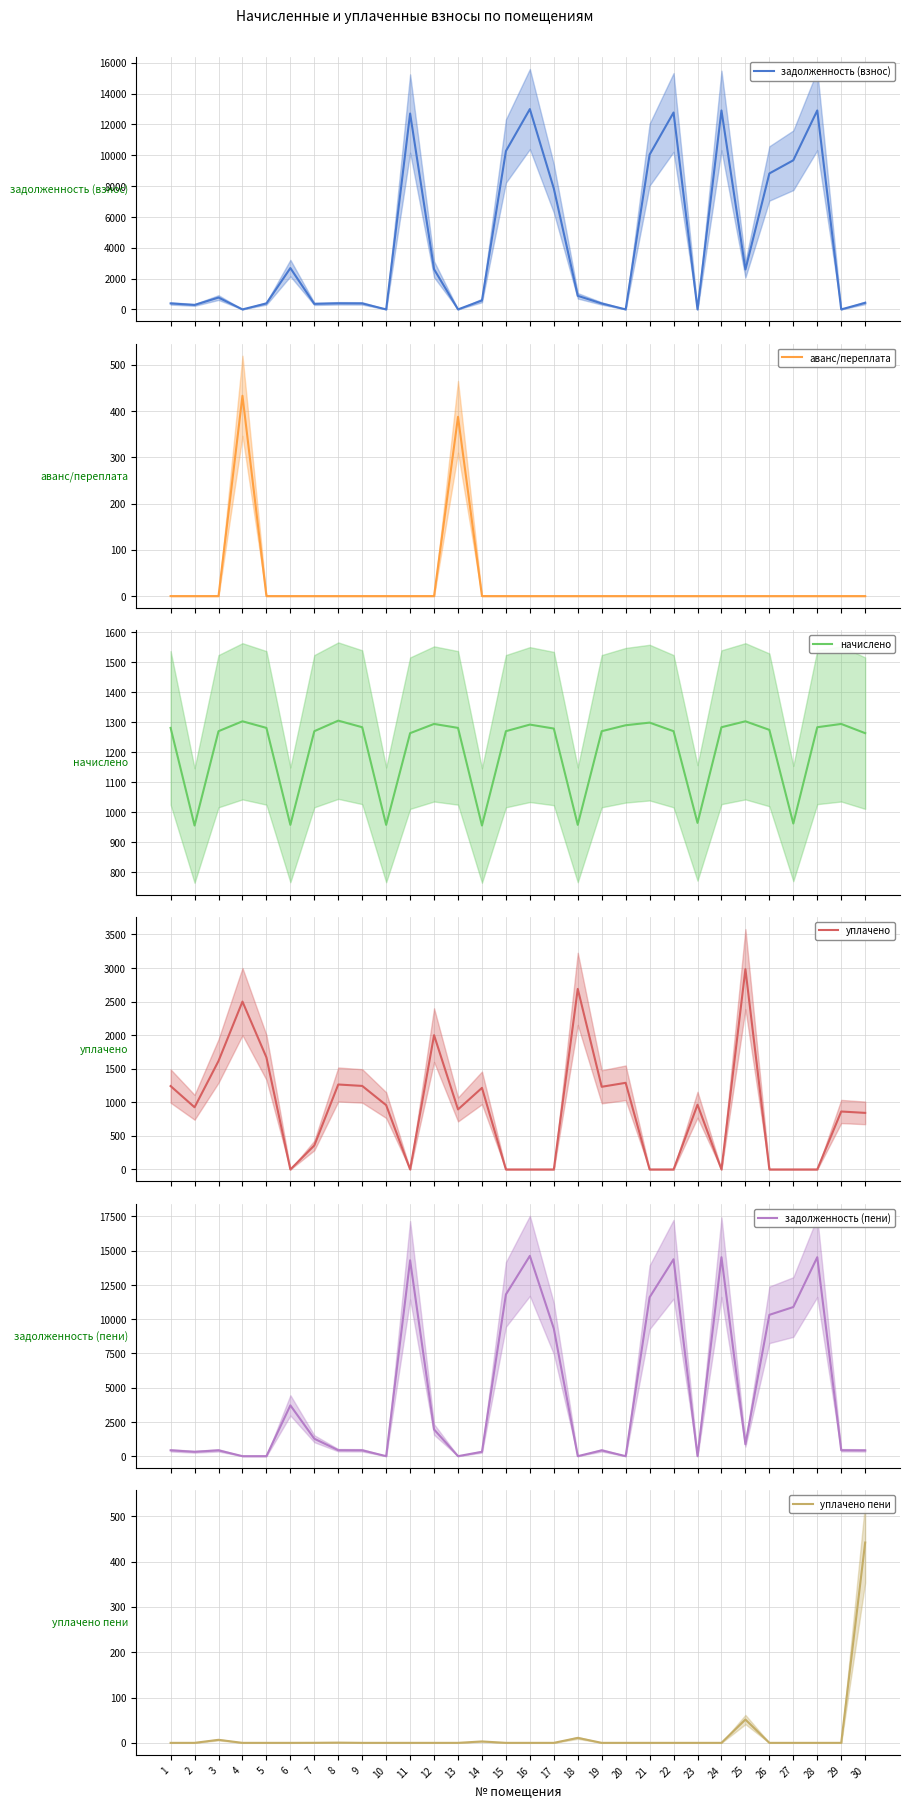

The value of уплачено at 29 is 414.4. True or false?

False